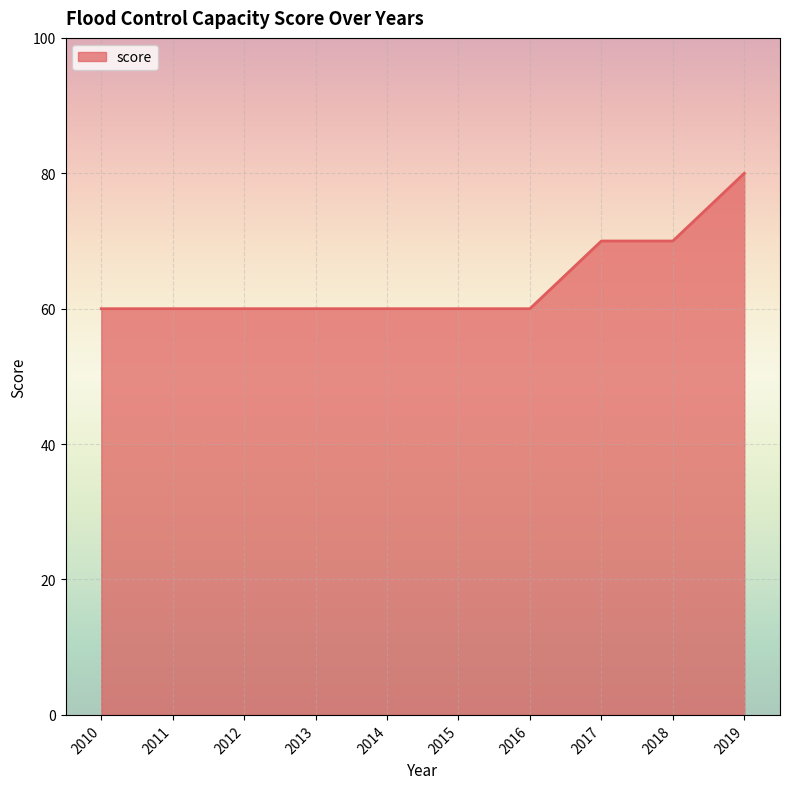

Is it true that the value at 2015 is 98?

False